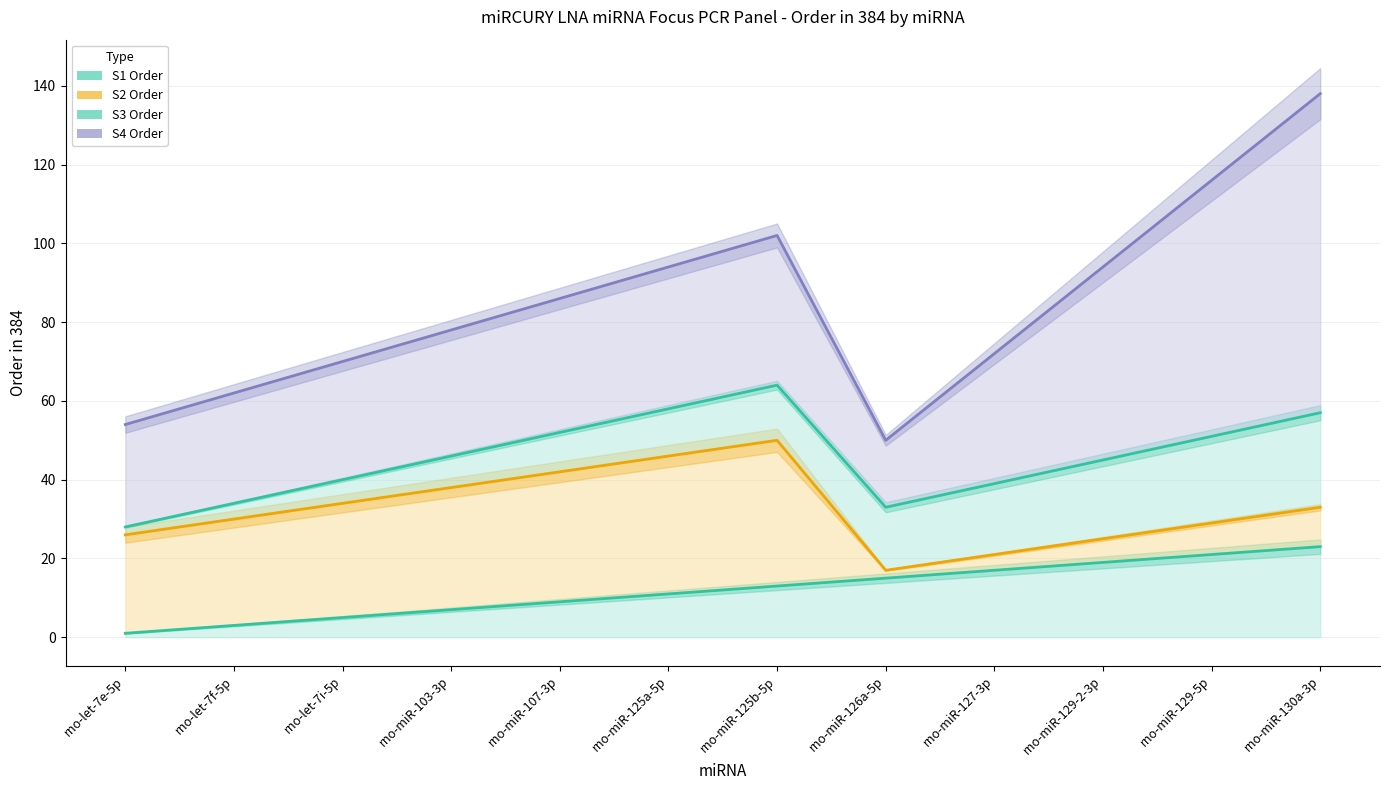

What position from the left is rno-miR-129-2-3p?

10